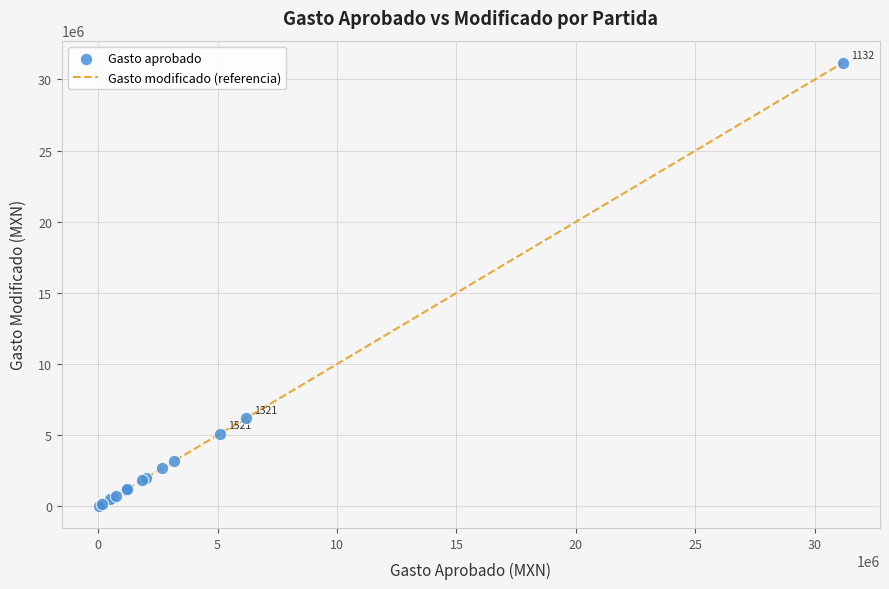

What Y value in the scatter plot is closest to 15595016?

6190422.7